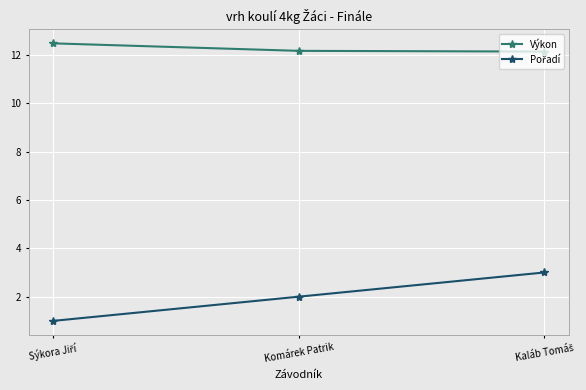

What is the label of the 2nd point from the left?

Komárek Patrik